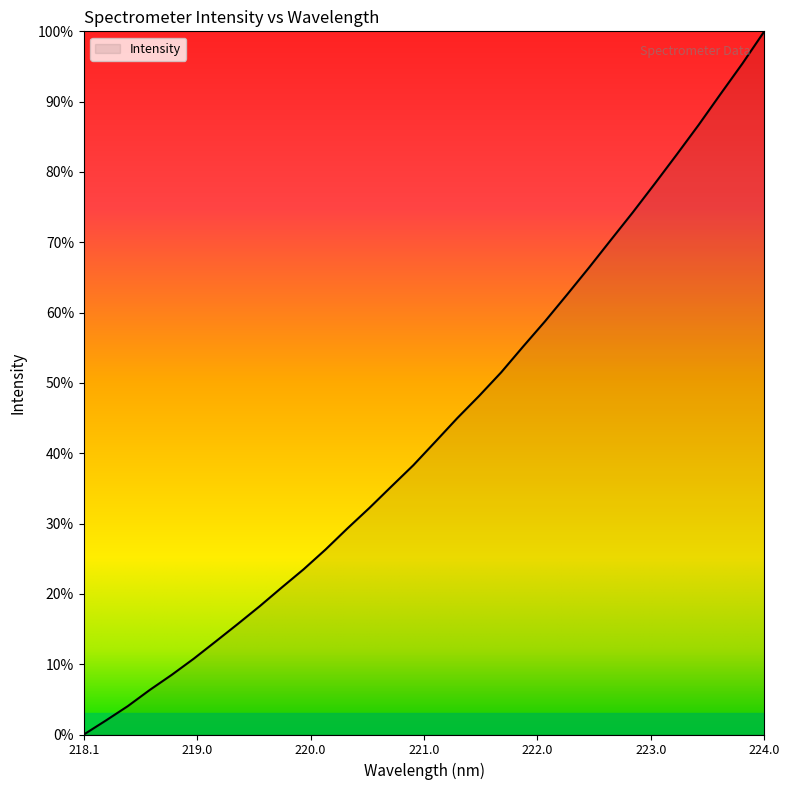

What is the difference between the maximum and minimum values?

100.0